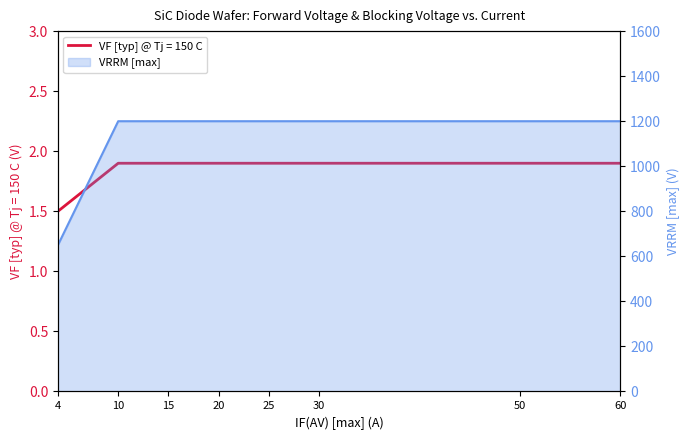

Between 4 and 20, which series saw the biggest shift?

VF [typ] @ Tj = 150 C